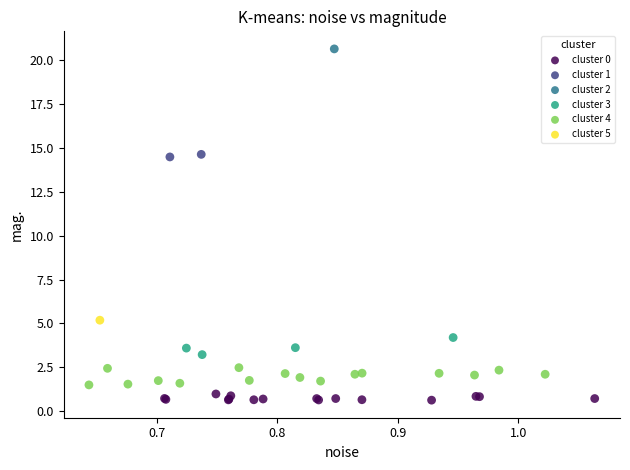

What are all the series names shown in the legend?

cluster 0, cluster 1, cluster 2, cluster 3, cluster 4, cluster 5